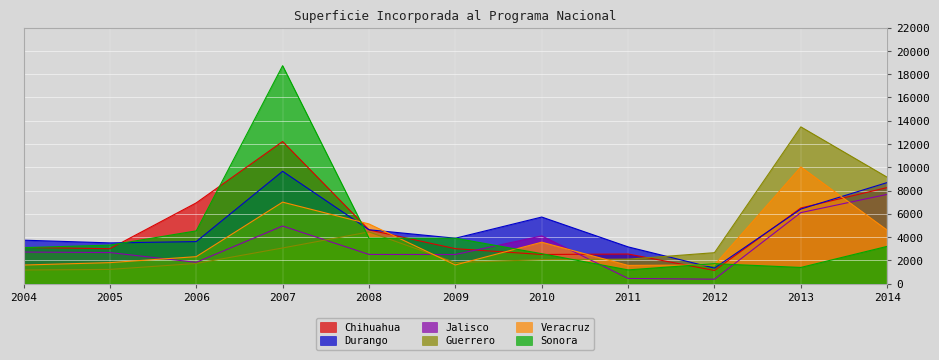

Which series has the largest range (max minus min)?

Sonora